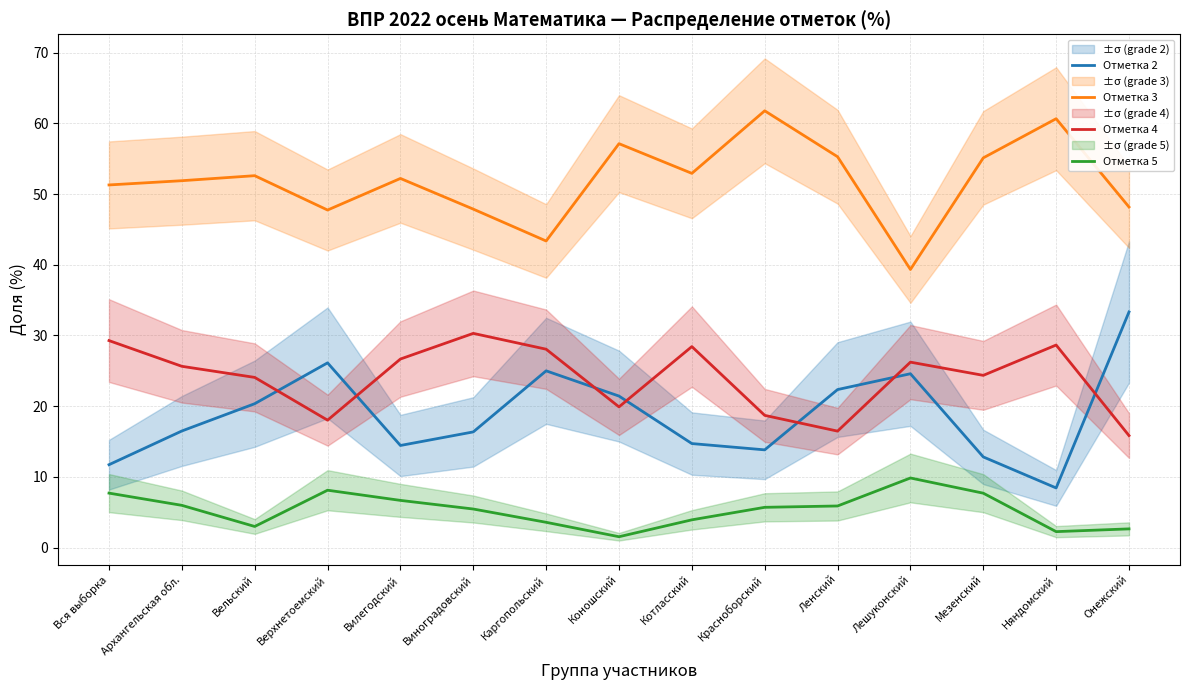

Which series ends up on top after the final intersection of Отметка 2 and Отметка 4?

Отметка 2